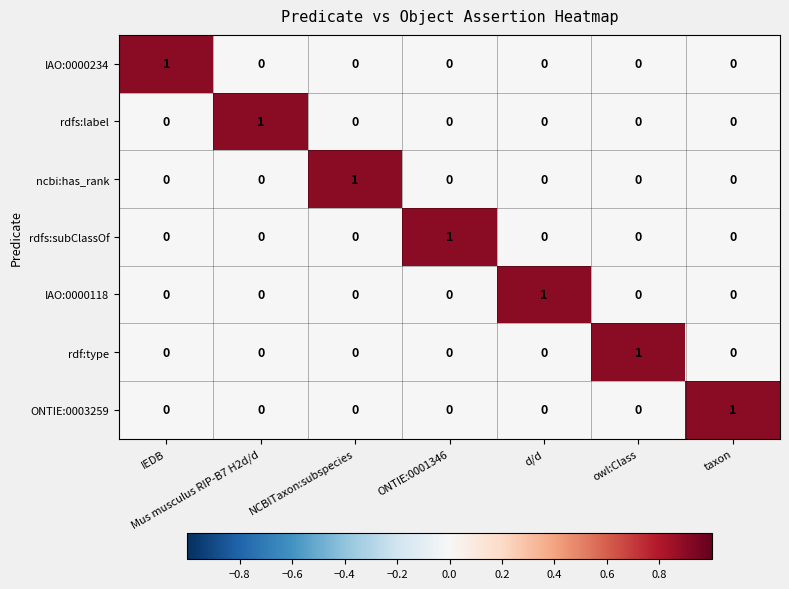

What is the total value across all series at NCBITaxon:subspecies?

1